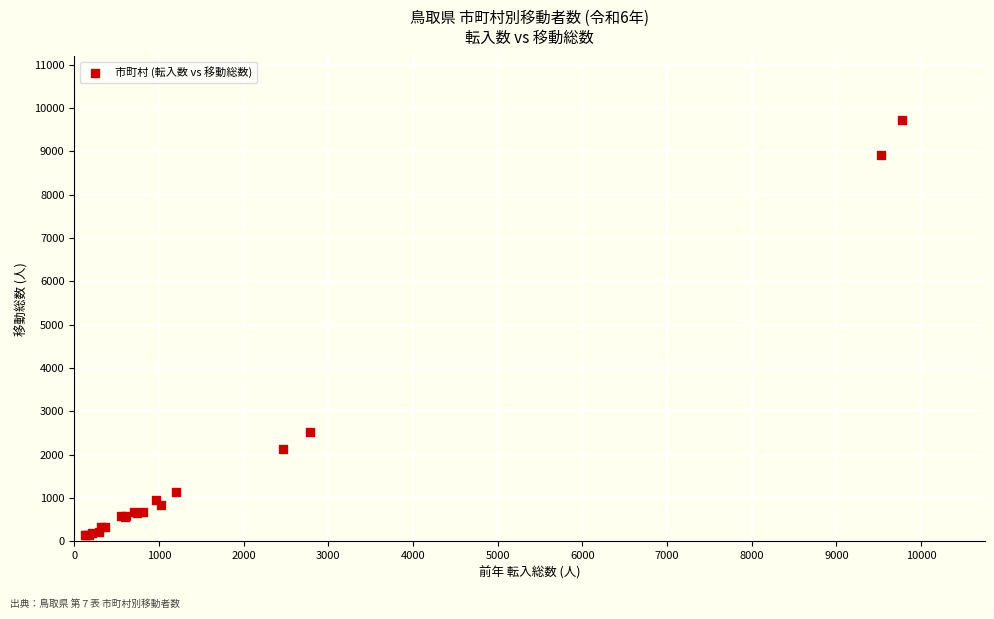

What Y value in the scatter plot is closest to 4936?

2533